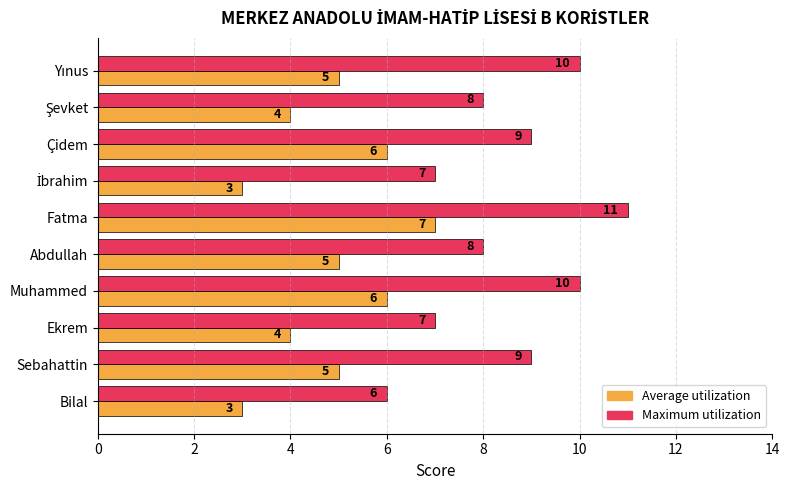

At which category is the sum across all series the highest?

Fatma